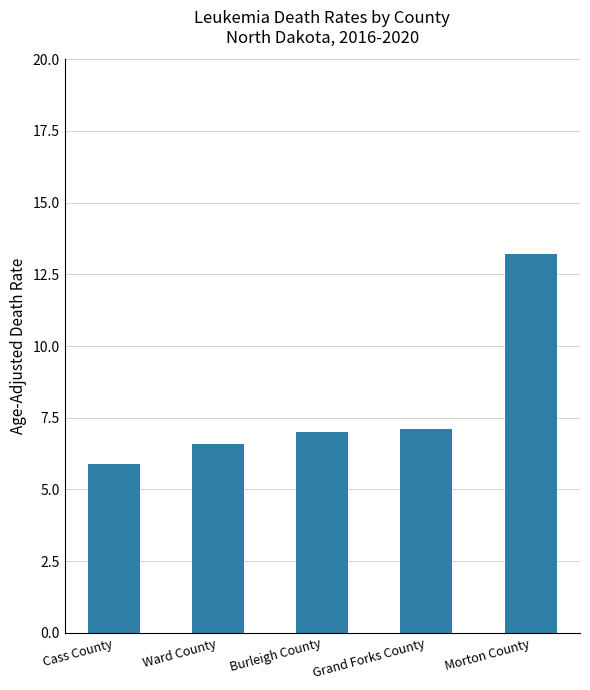

What is the difference between the maximum and minimum values?

7.3